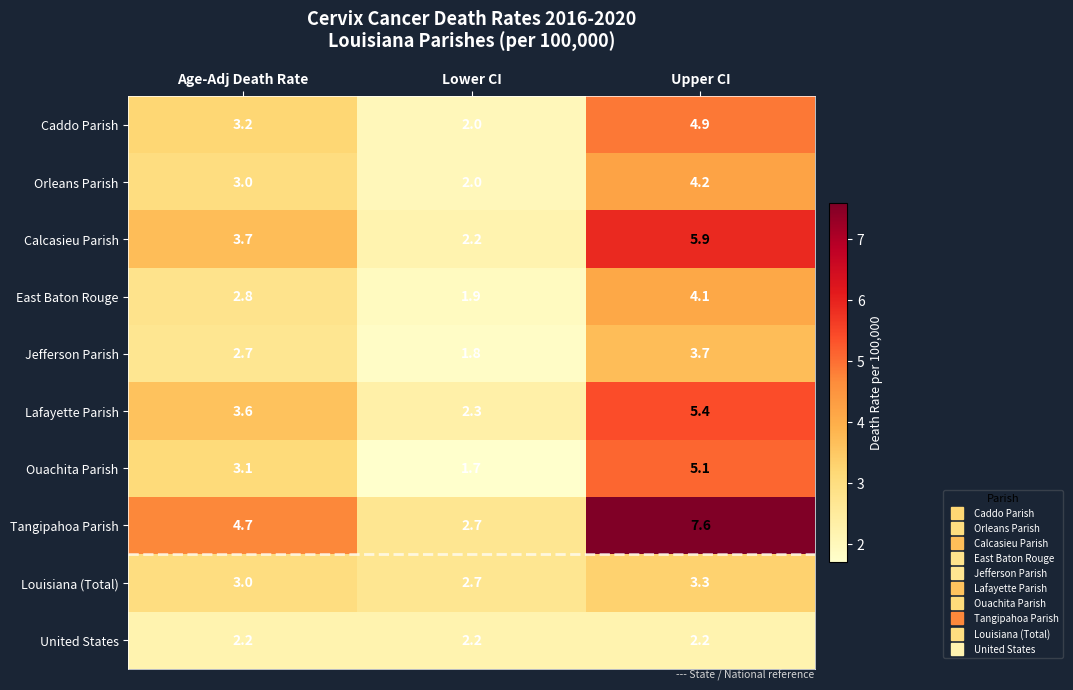

True or false: Caddo Parish has a value of 2.0 at Age-Adj Death Rate.

False